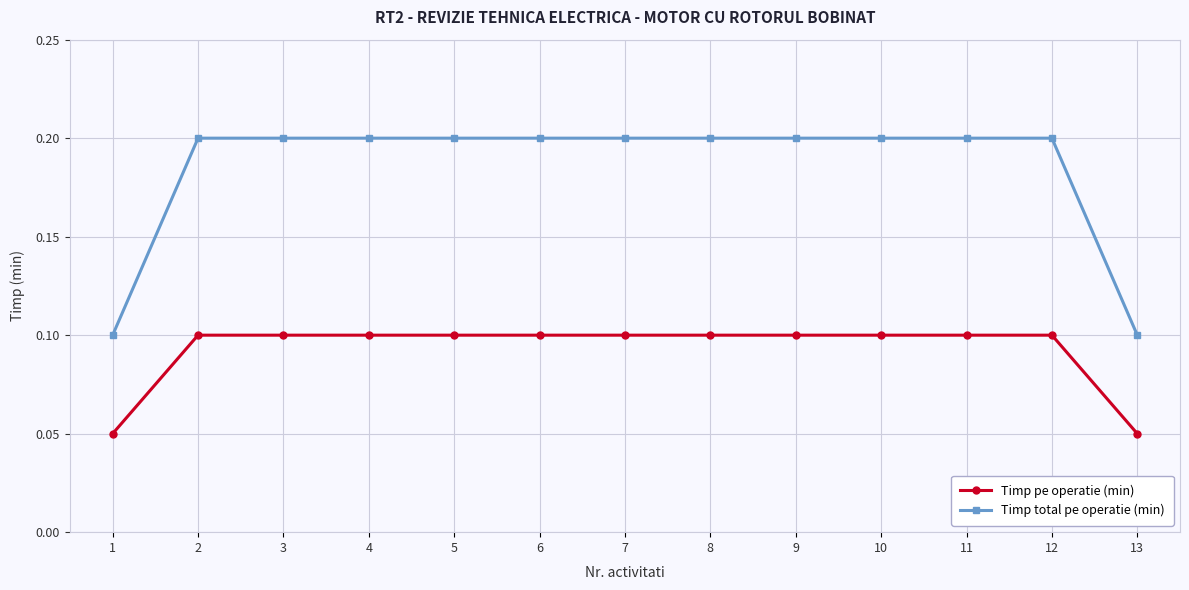

What are all the series names shown in the legend?

Timp pe operatie (min), Timp total pe operatie (min)